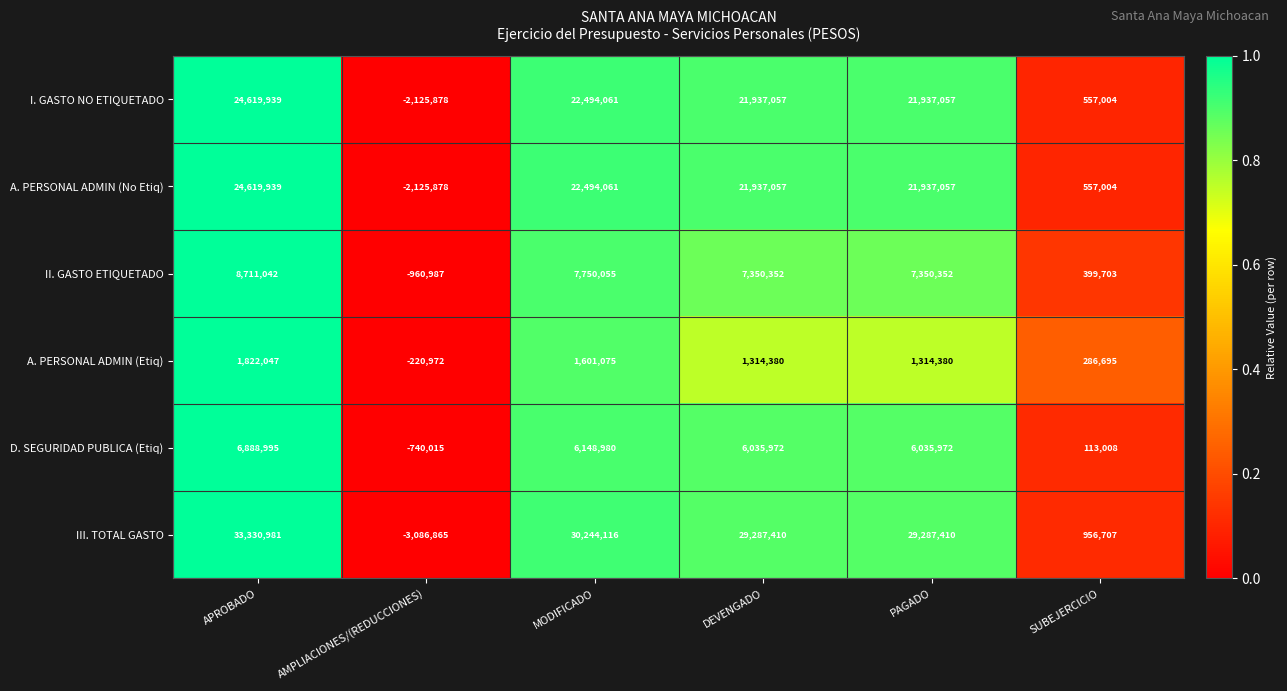

Count the A. PERSONAL ADMIN (Etiq) values in the range 286695 to 1601075.

4